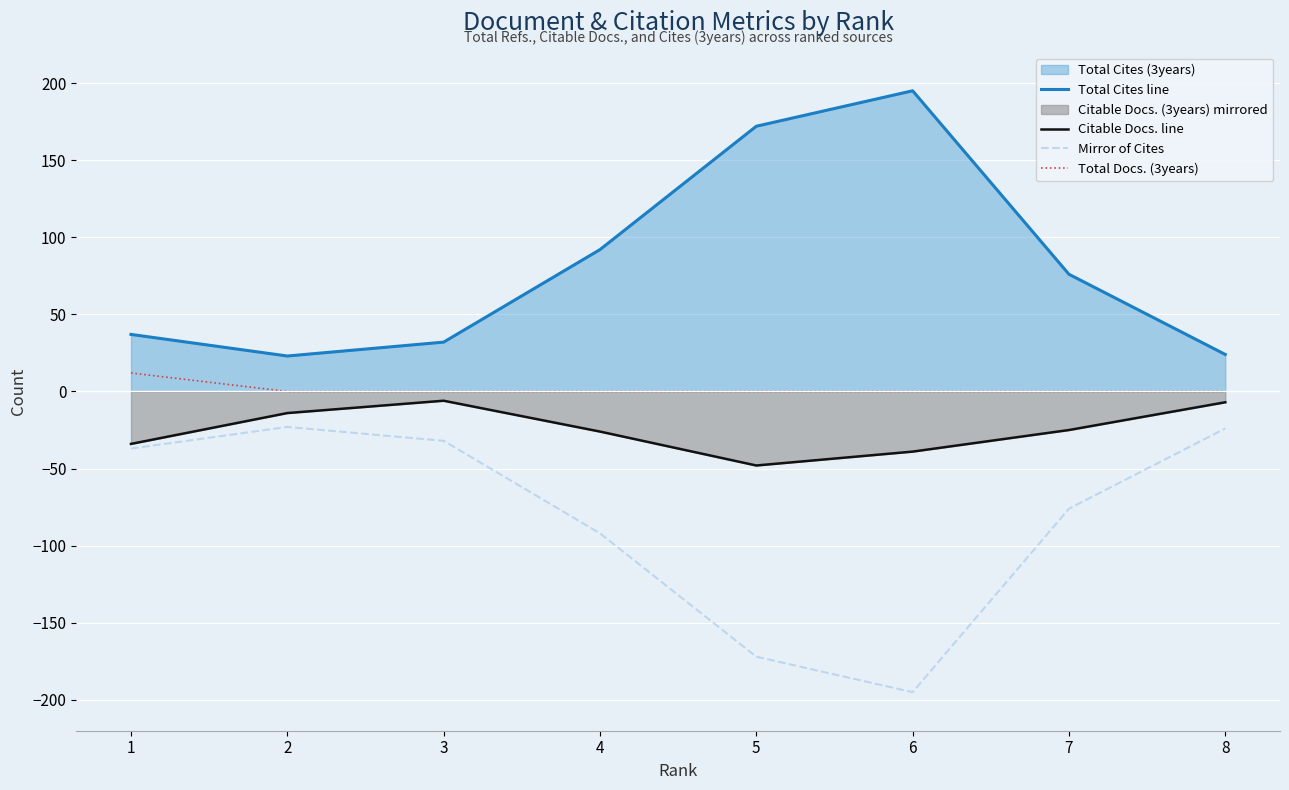

At 8, list the series in order from smallest to largest.

Mirror of Cites, Citable Docs. line, Total Docs. (3years), Total Cites line